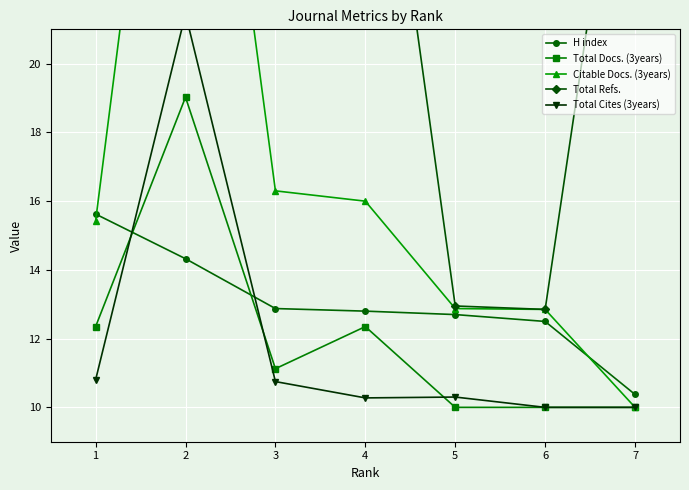

What is the average value of the Total Docs. (3years) series?

12.1